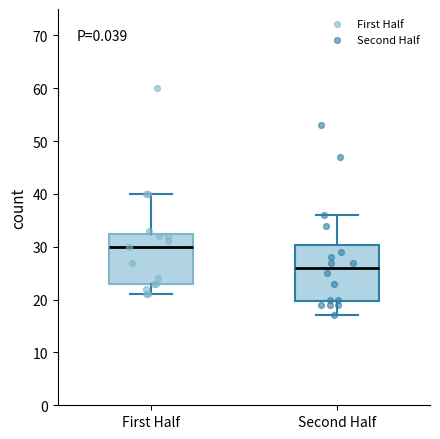

Where does the lower whisker of the box for First Half end on the y-axis? The values are not printed on the chart, so give them approximately, as read against the axis.

21